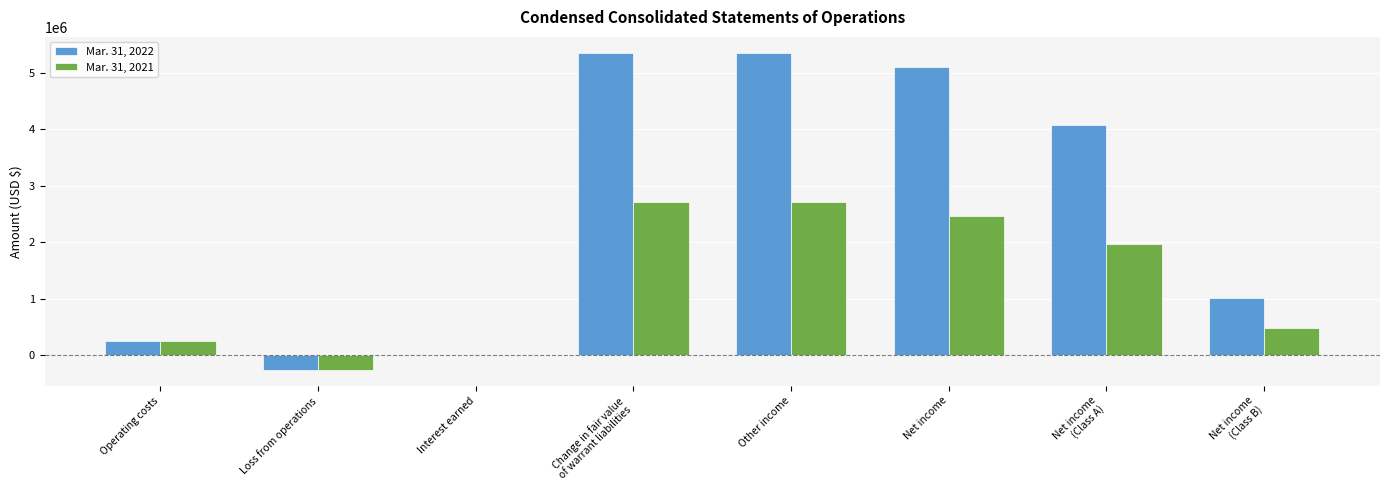

The value of Mar. 31, 2022 at Loss from operations is -256381. True or false?

True